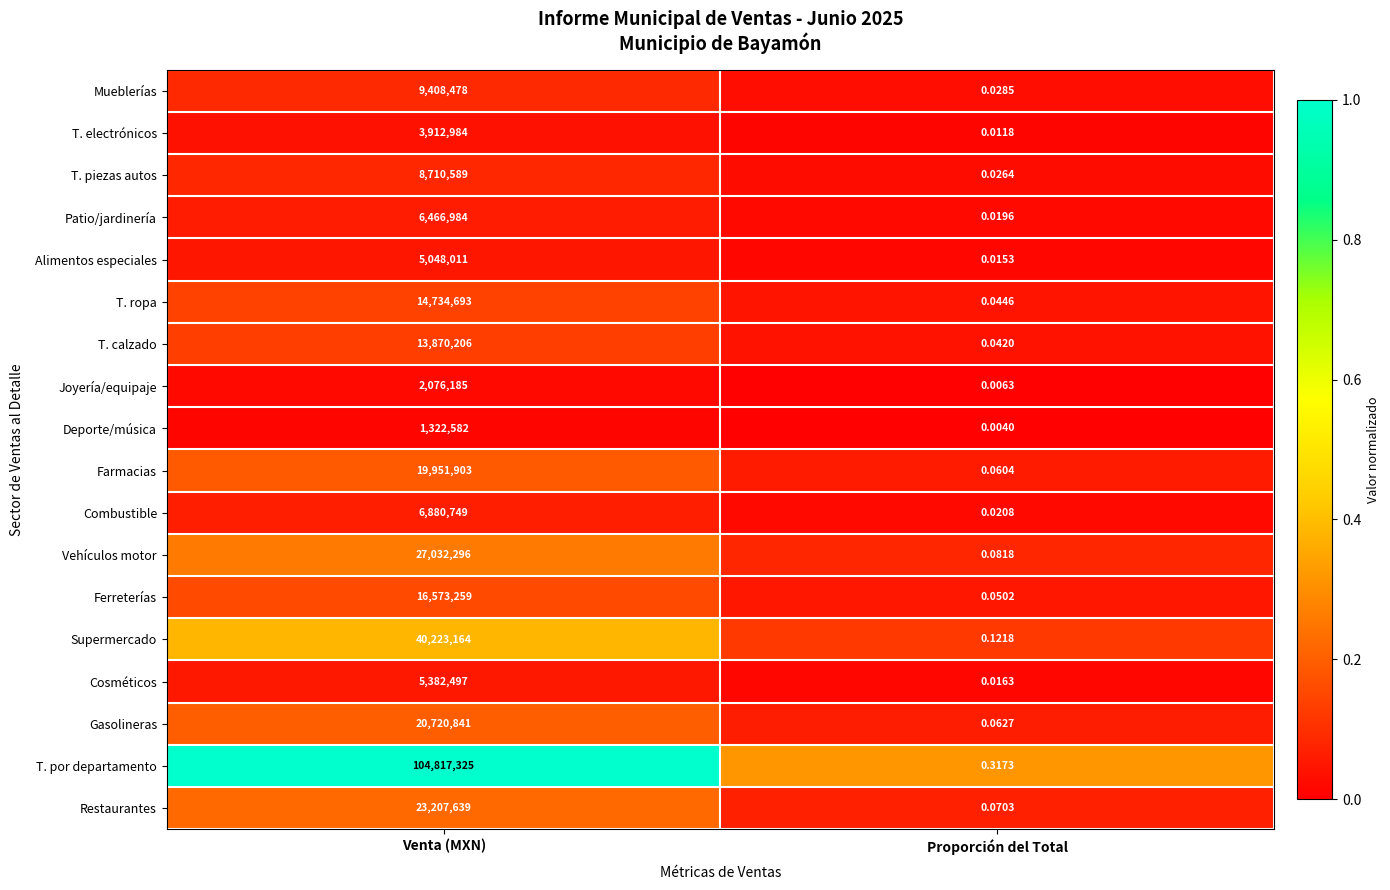

Where is Mueblerías nearest to the value 4704239?

Proporción del Total